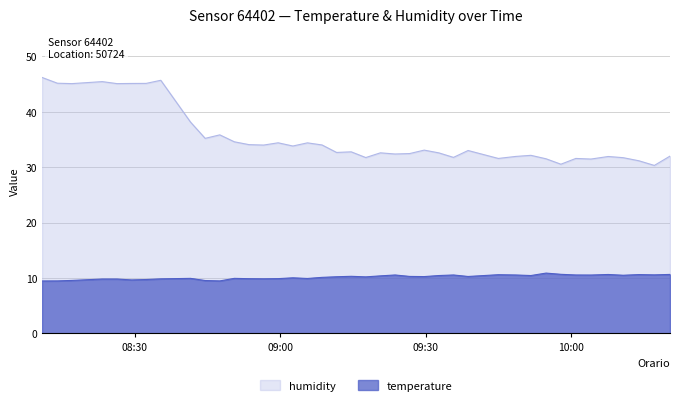

Rank the series by their average value, from highest to lowest.

humidity, temperature